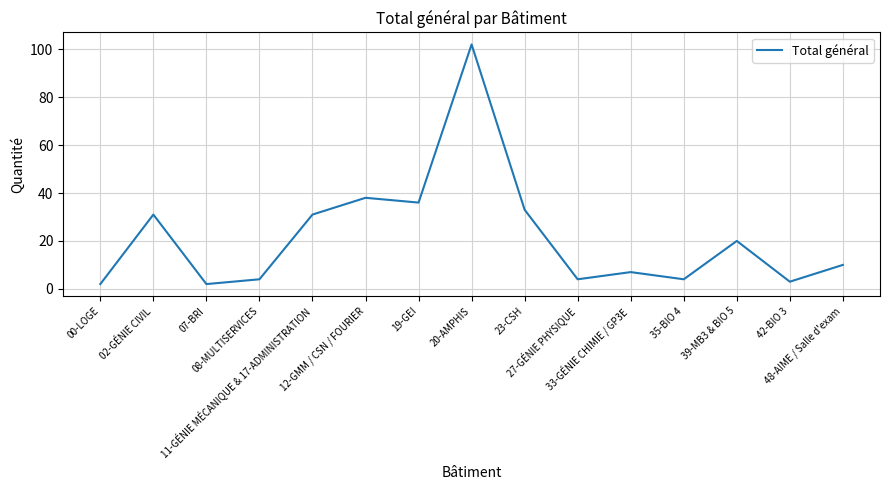

What is the maximum value shown in the chart?

102